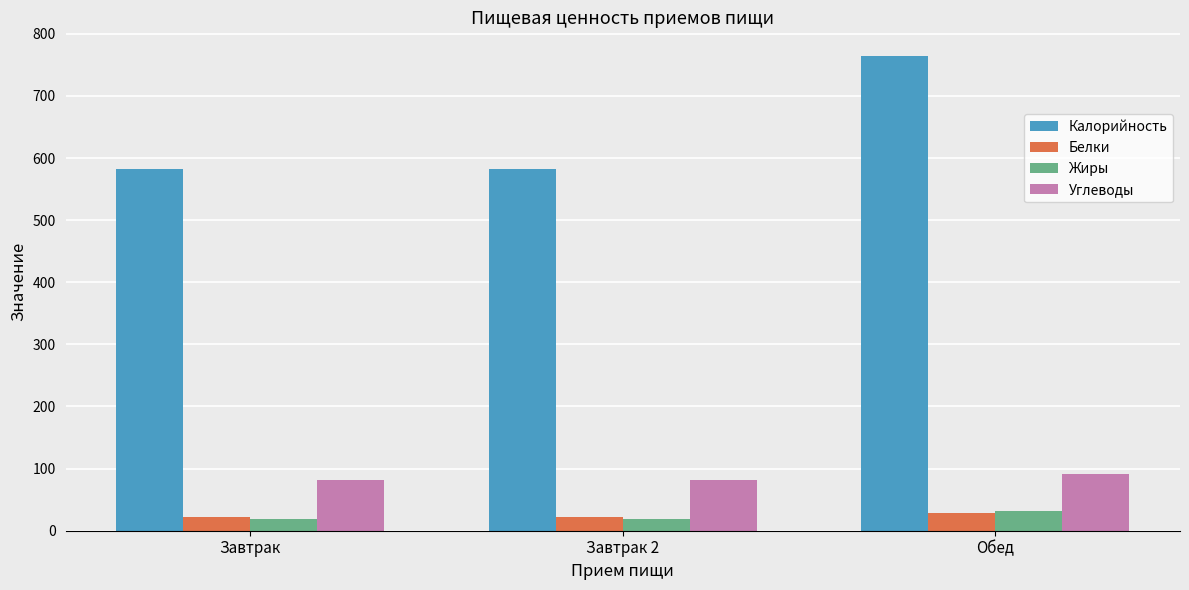

Is it true that Углеводы equals 91.6 at Обед?

True